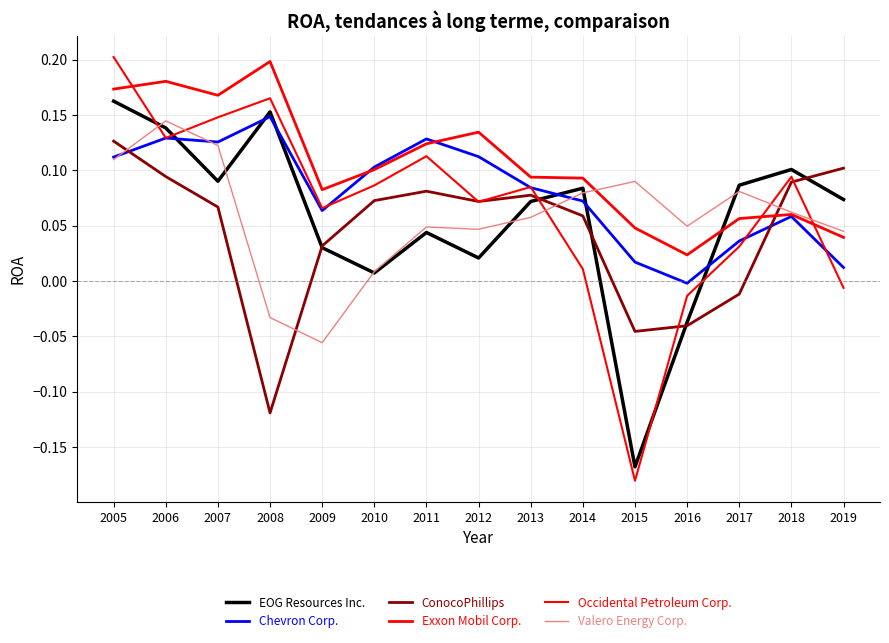

Where does the Chevron Corp. series first go above 0?

2005